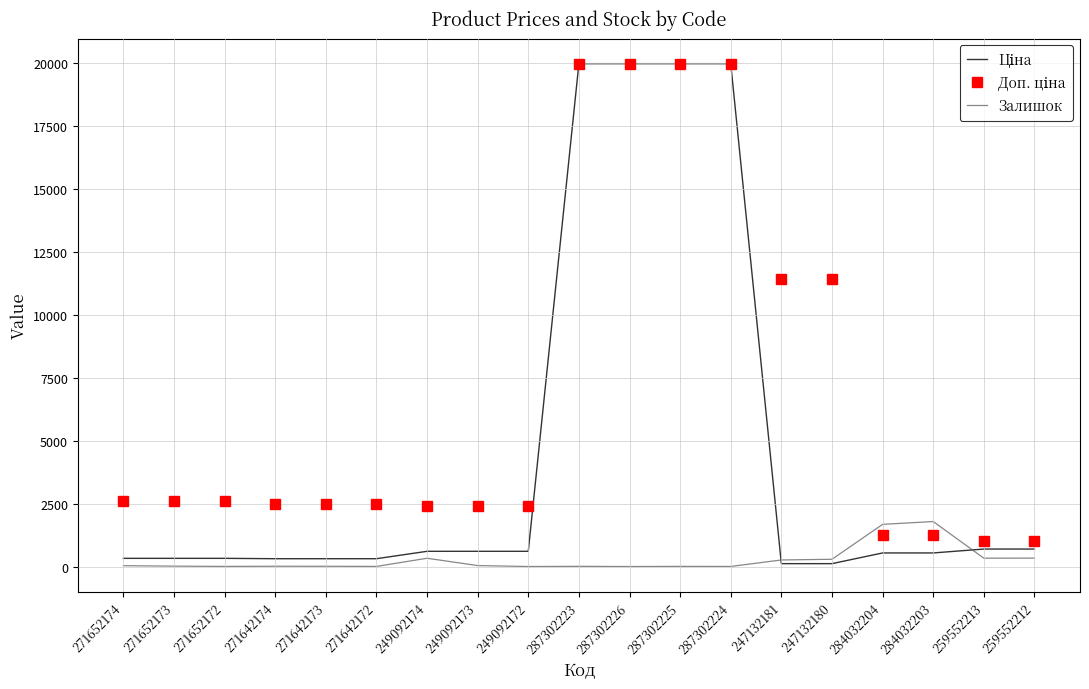

The Залишок series shows 260.0 at 247132181. True or false?

True